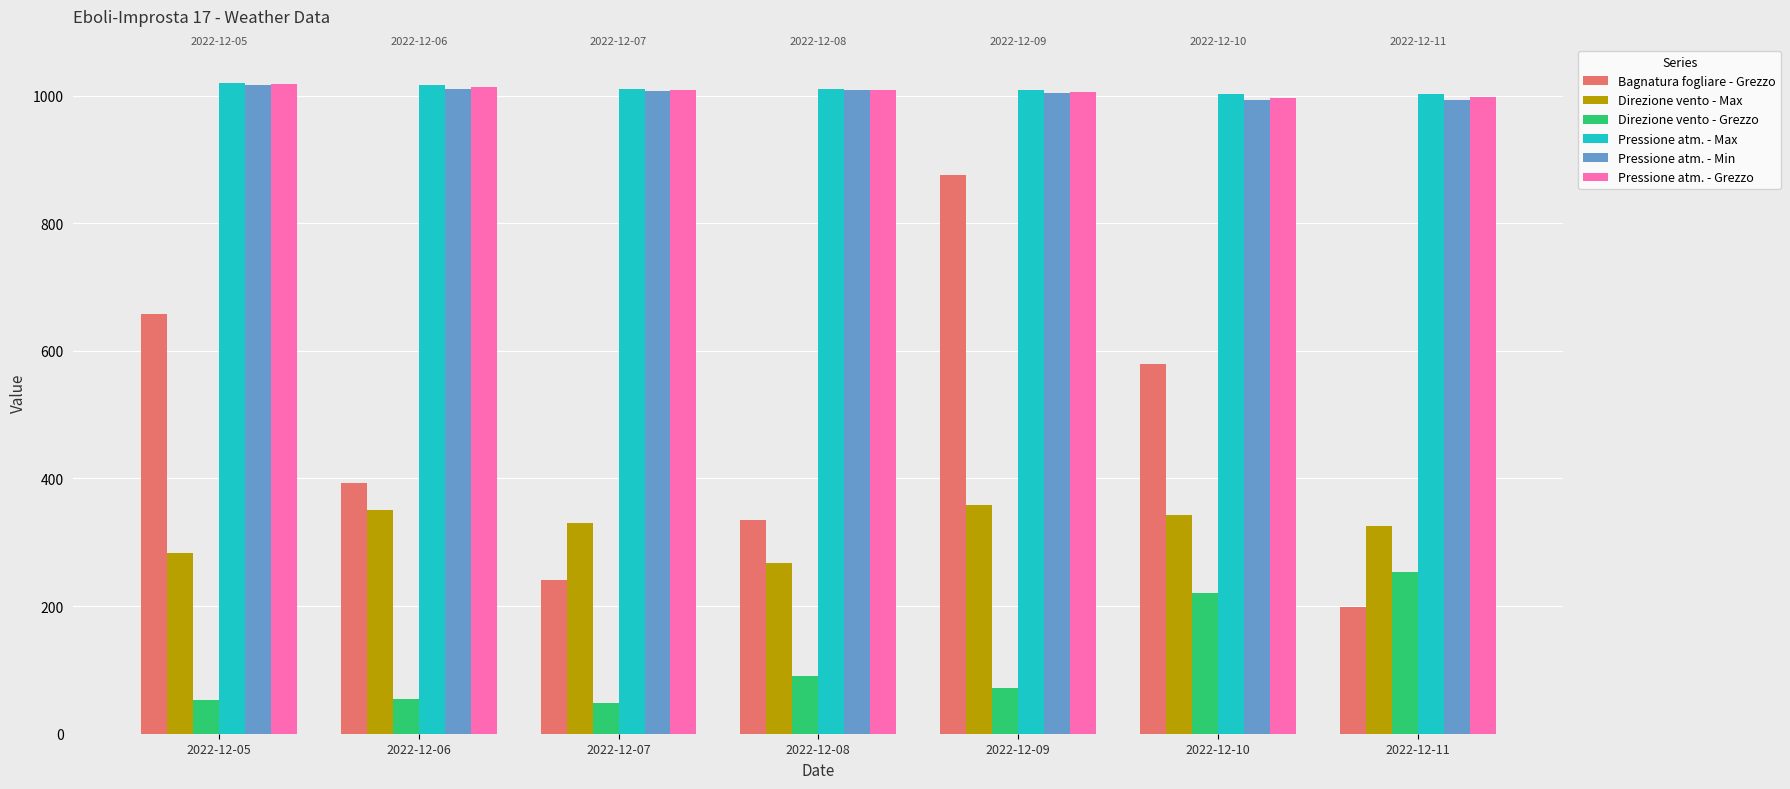

What is the difference between the maximum and minimum values in the Pressione atm. - Min series?

24.4